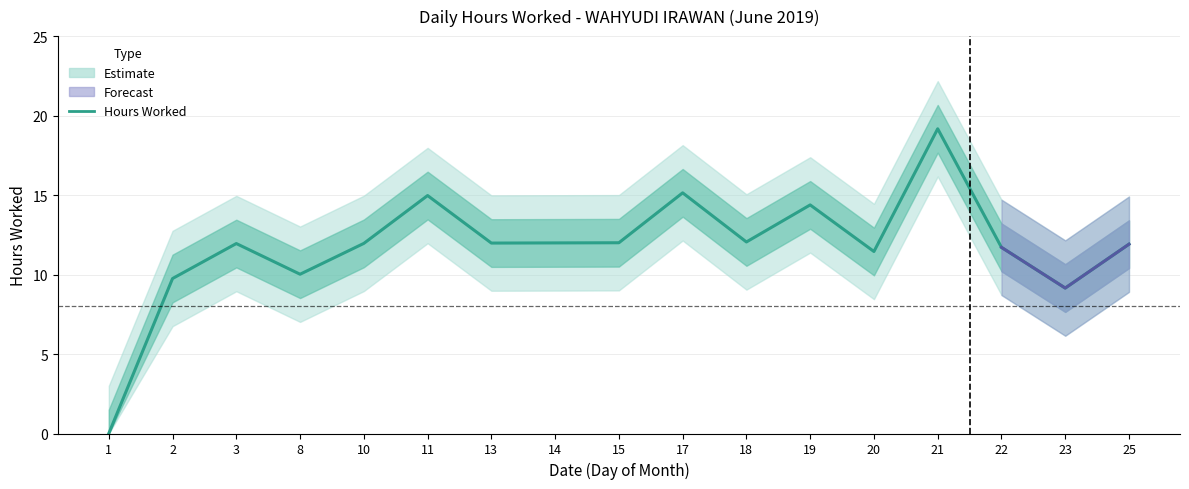

Which category has the highest value across all series?

21